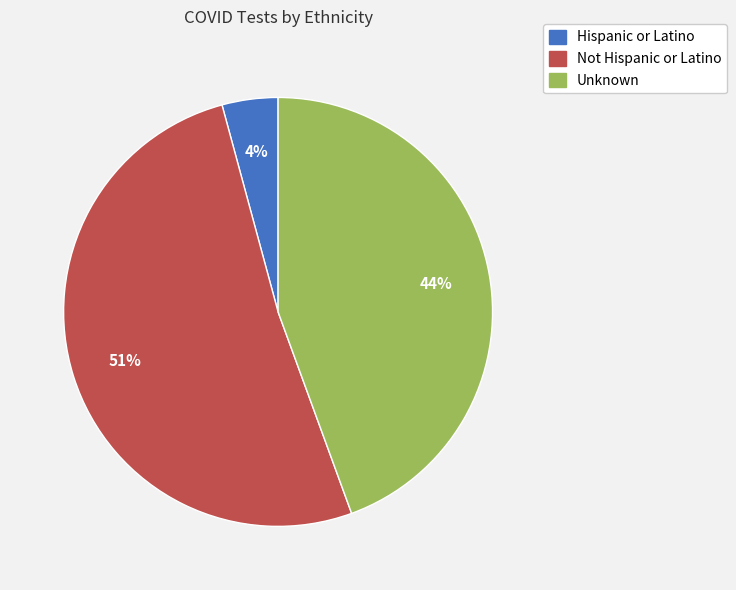

Rank the categories by value from lowest to highest.

Hispanic or Latino, Unknown, Not Hispanic or Latino